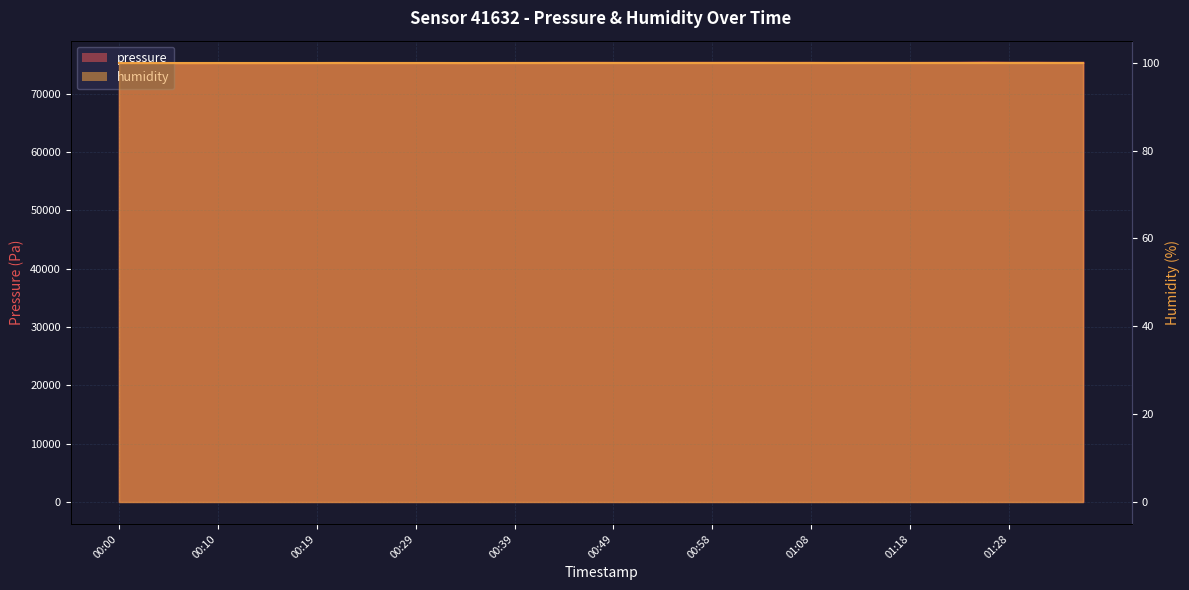

What is the label of the 11th point from the right?

01:11